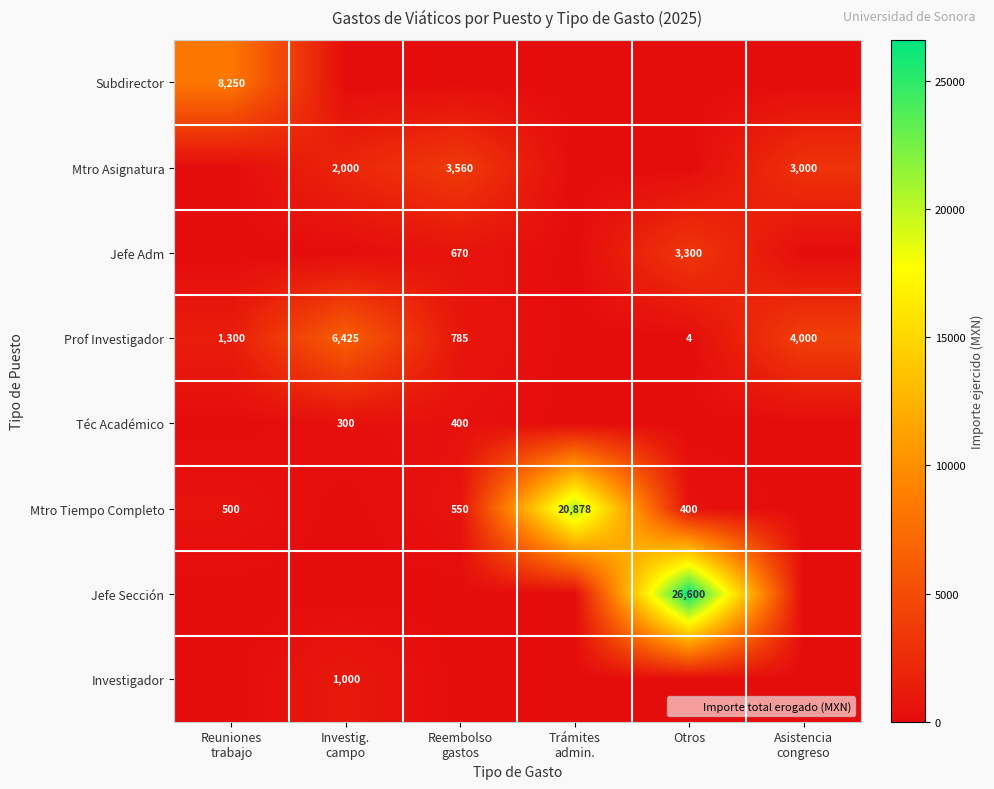

The Jefe Sección series shows 6717 at Otros. True or false?

False